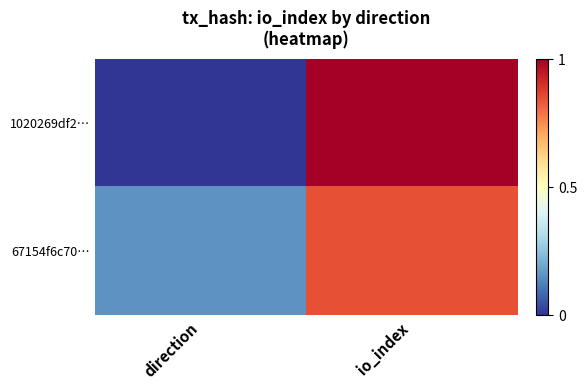

Which category has the highest value across all series?

io_index